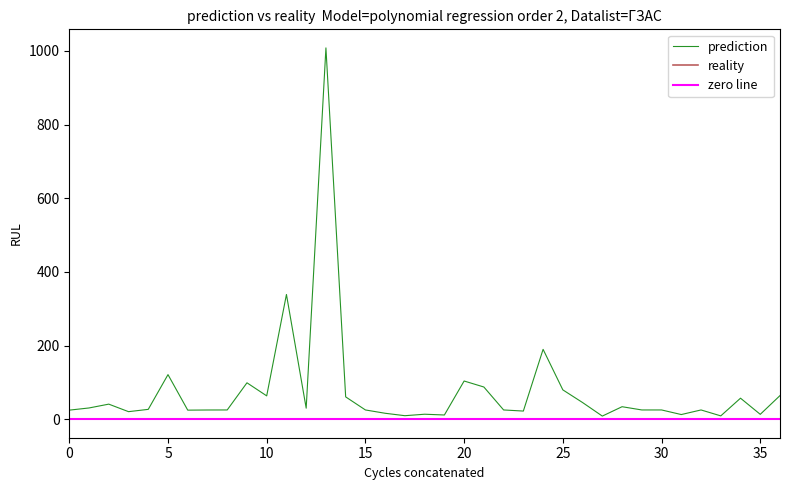

What is the smallest value displayed?

0.2